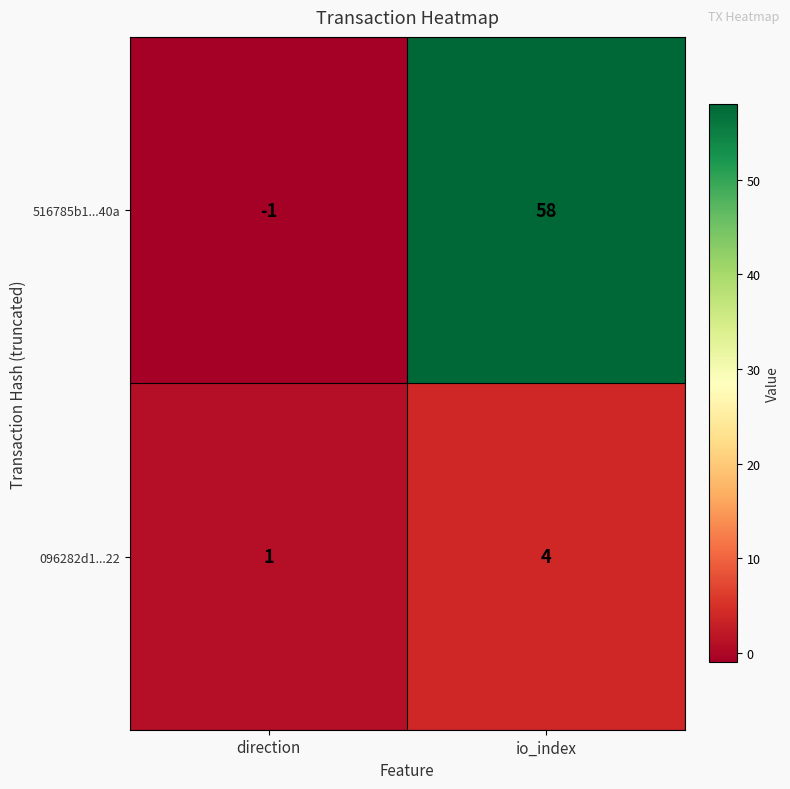

How many distinct data groups are displayed?

2